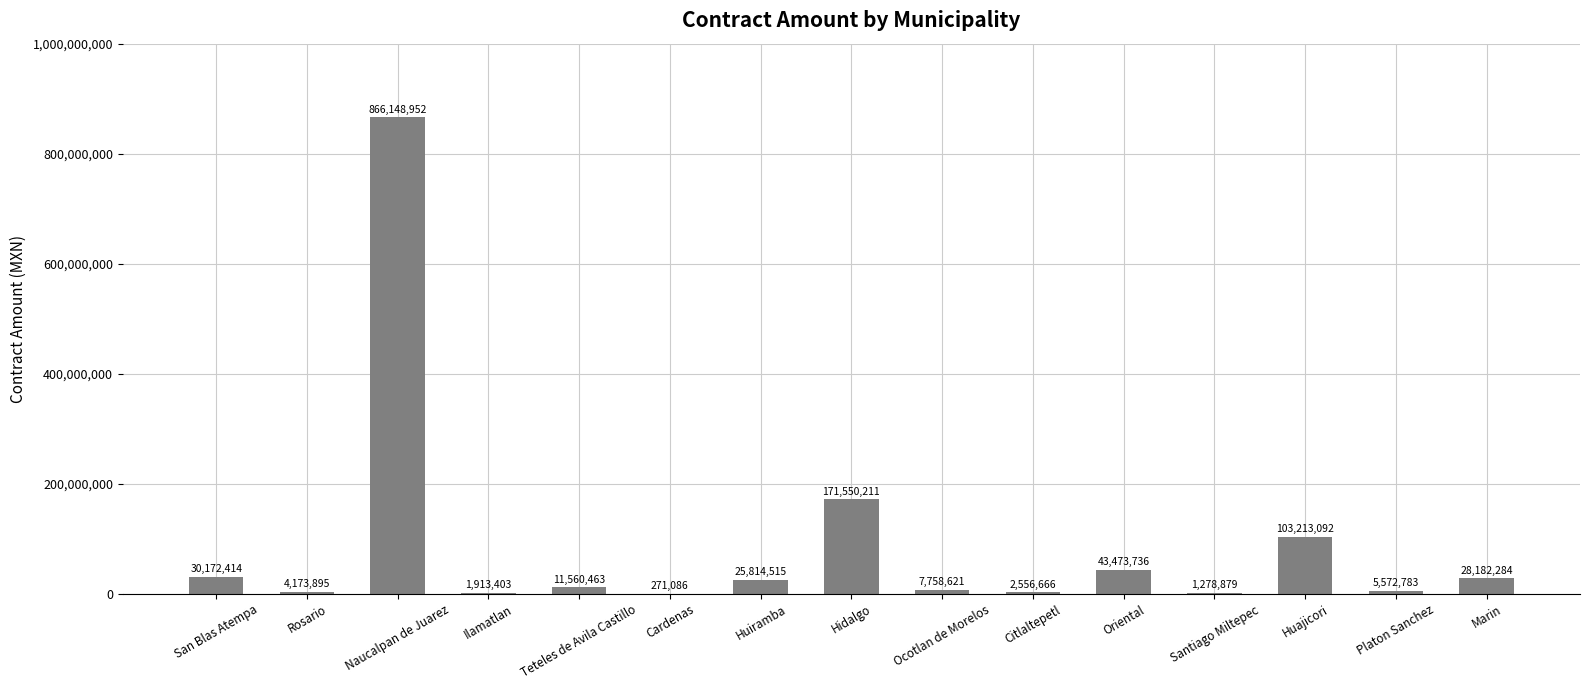

Is it true that the value at Hidalgo is 112203085.1?

False